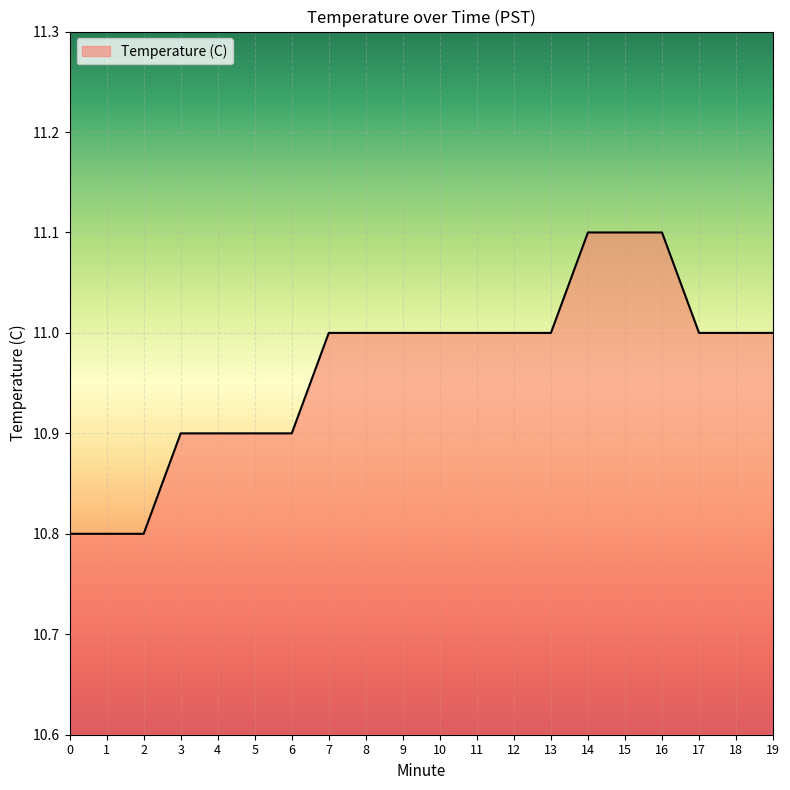

The value at 17 is 11.0. True or false?

True